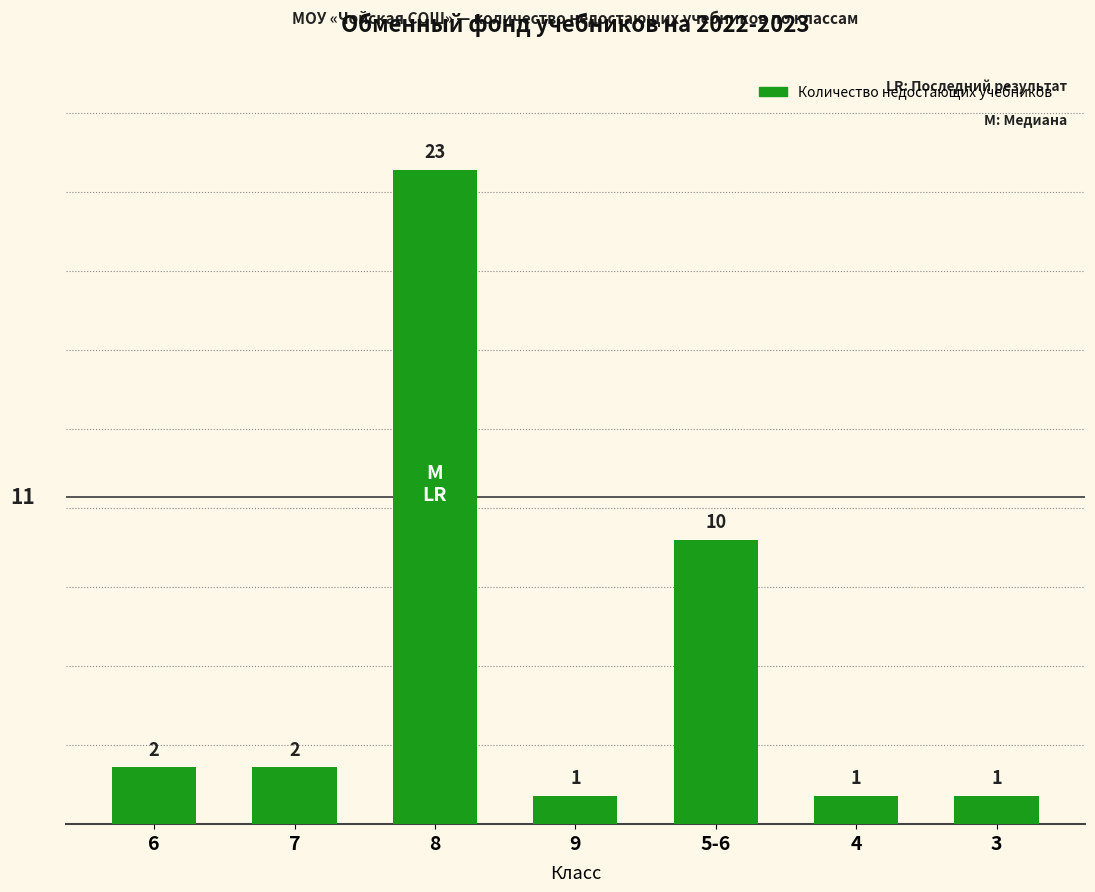

What is the difference between the values at 7 and 8?

21